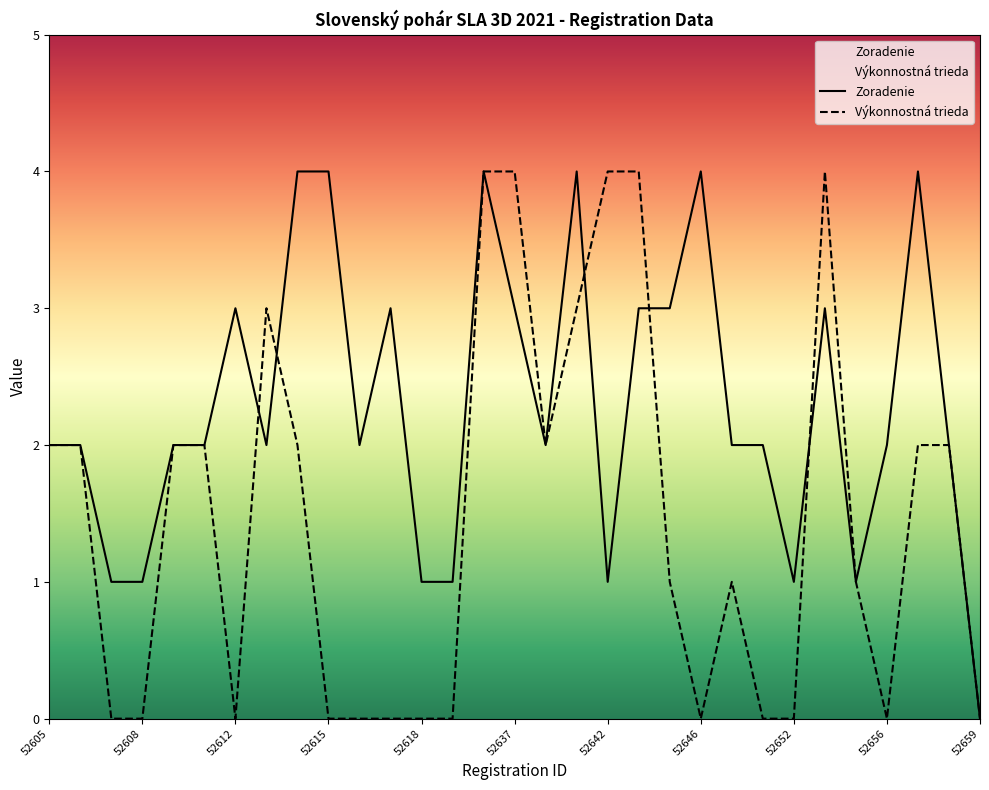

At which label does Zoradenie reach its minimum?

52659